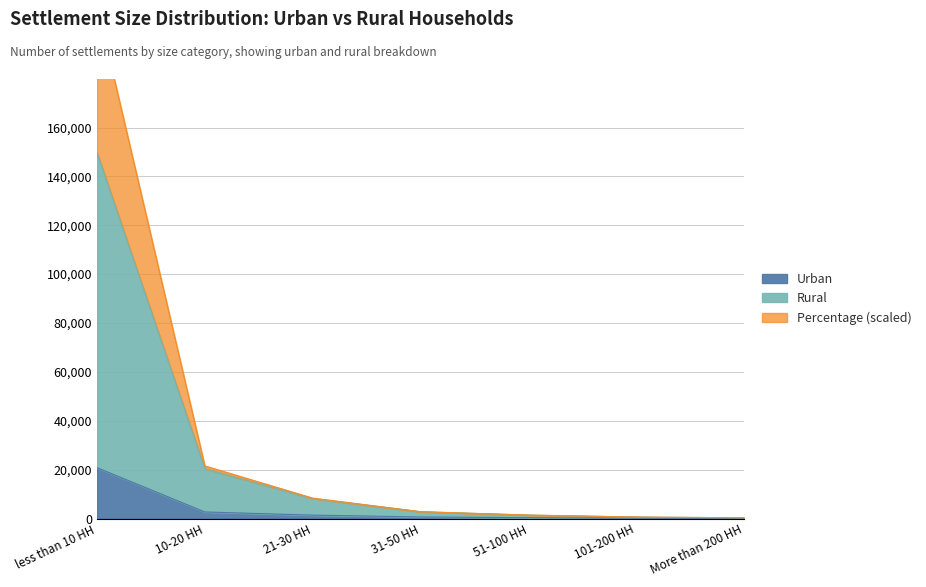

How many lines are shown in the chart?

3